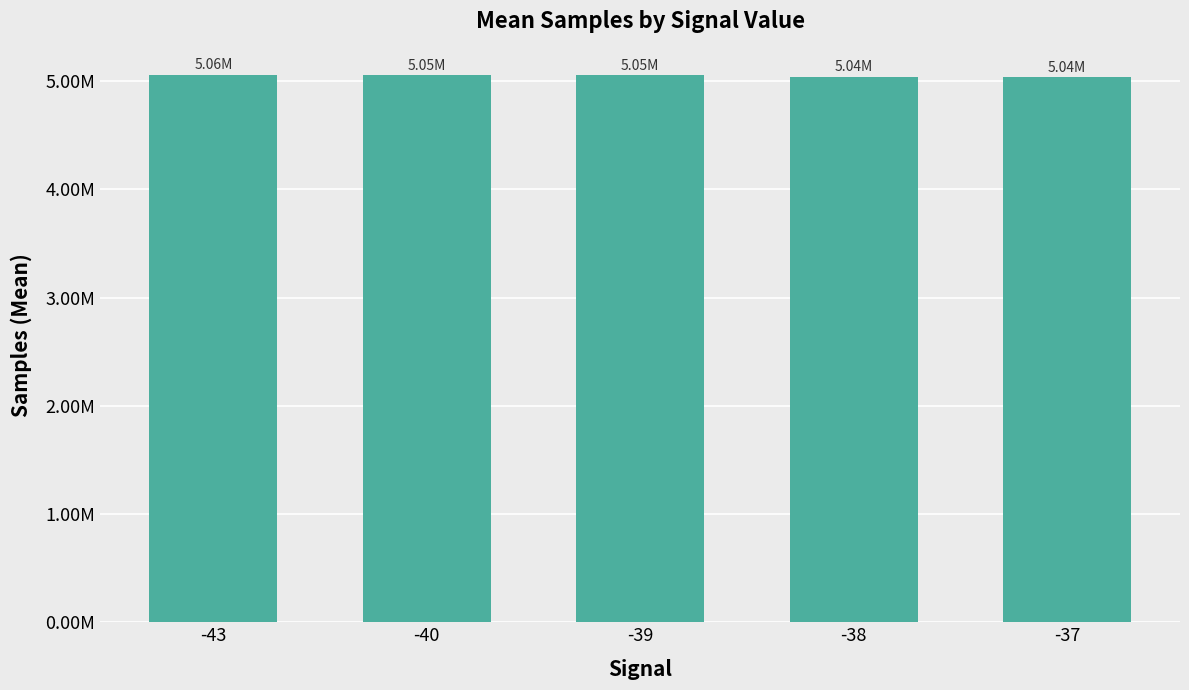

True or false: the data shows 7316618 at -39.

False